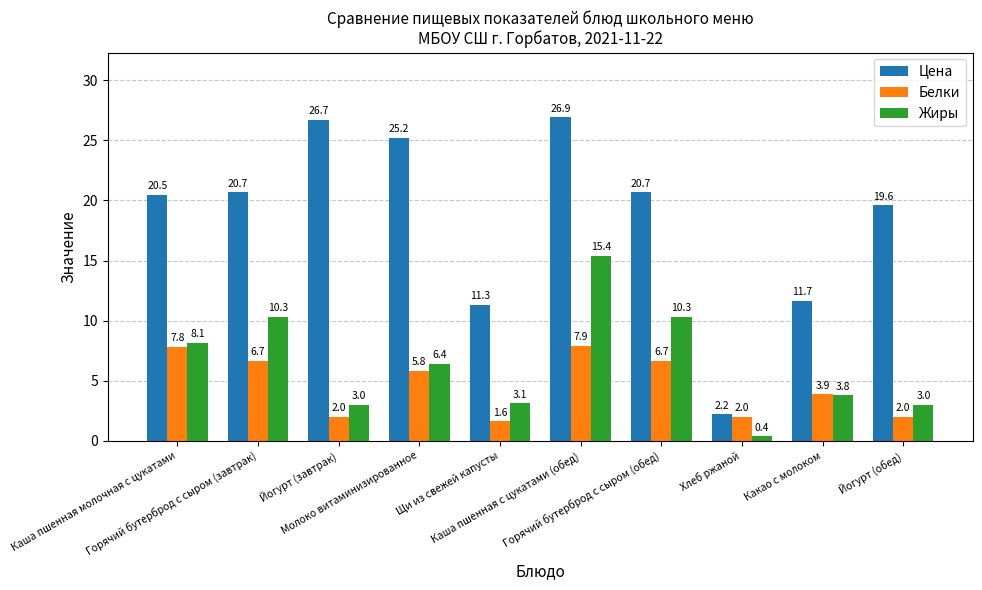

How many values in the Белки series exceed 5?

5